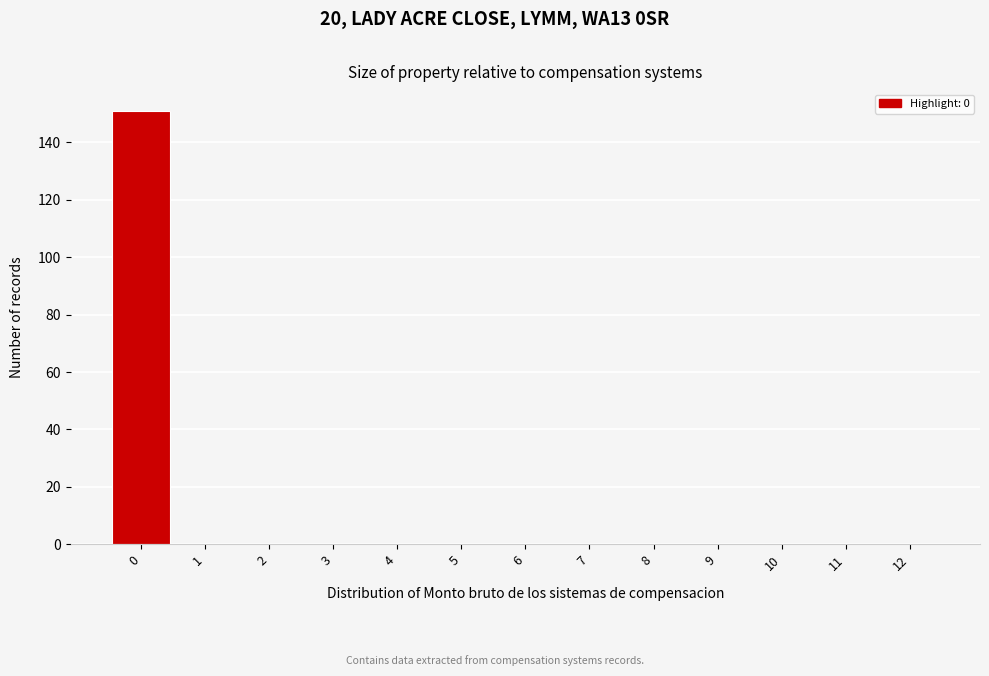

How tall is the bar that spans -0.5 to 0.5 on the x-axis? The values are not printed on the chart, so give them approximately, as read against the axis.

152